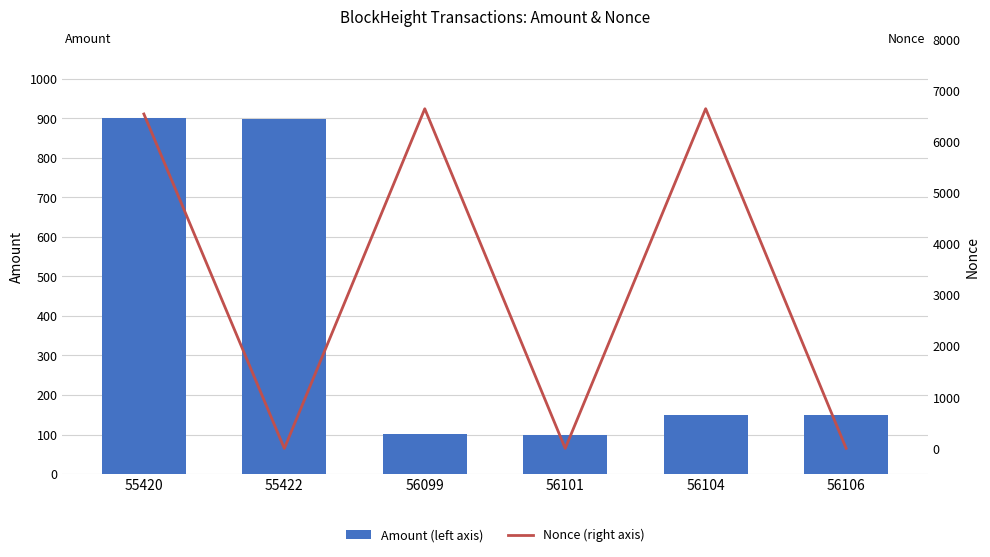

Reading left to right, transcribe all the data shown in this chart.

Amount (left axis): 900.0	898.9	100.0	100.0	150.0	149.9
Nonce (right axis): 6541.0	0.0	6644.0	1.0	6645.0	2.0